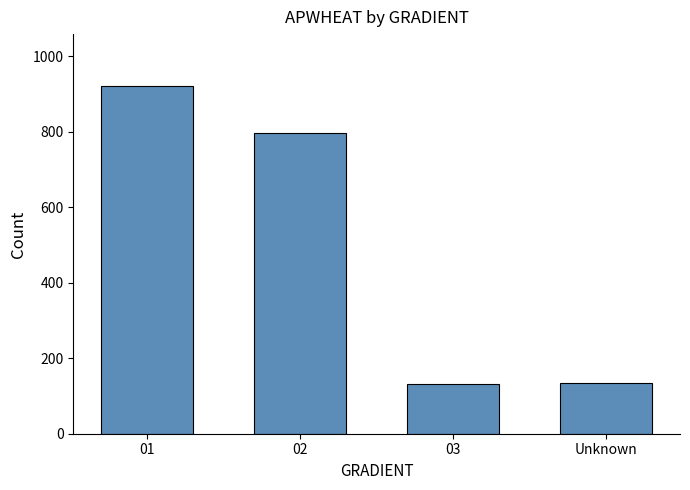

What is the change in value from 02 to 03?

-665